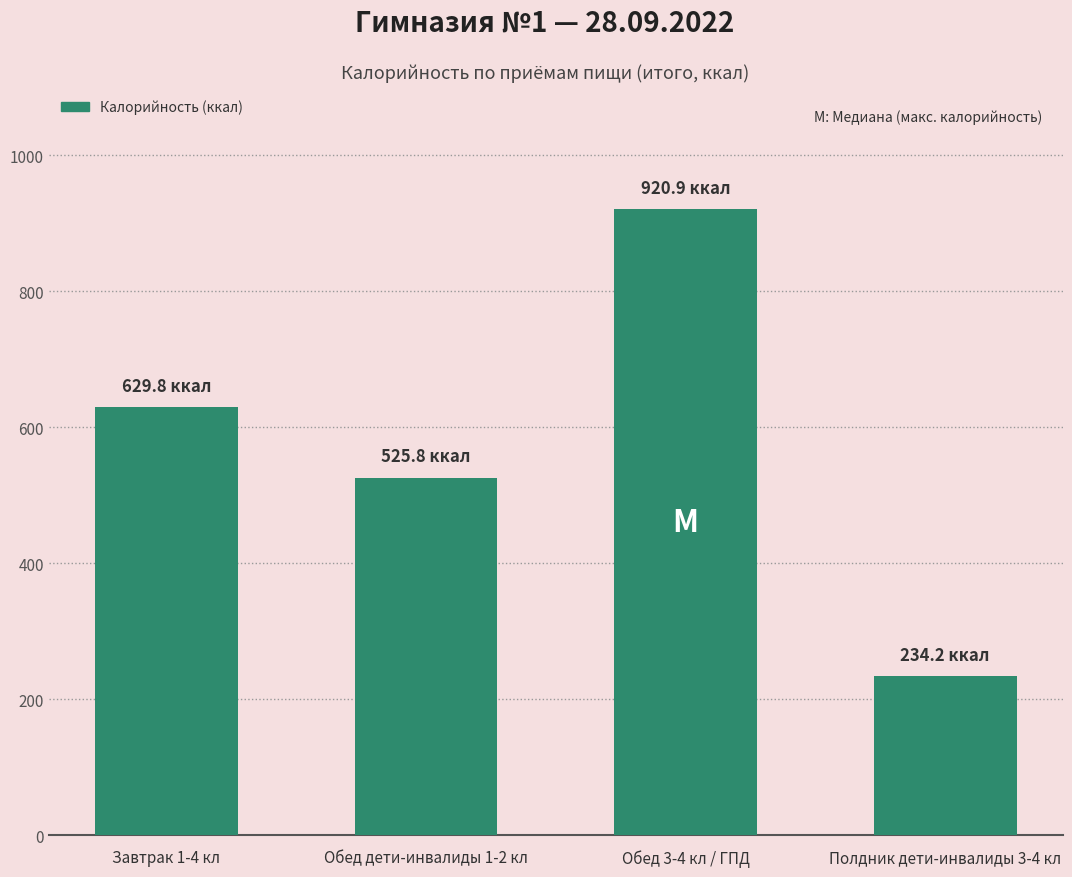

Rank the categories by value from lowest to highest.

Полдник дети-инвалиды 3-4 кл, Обед дети-инвалиды 1-2 кл, Завтрак 1-4 кл, Обед 3-4 кл / ГПД